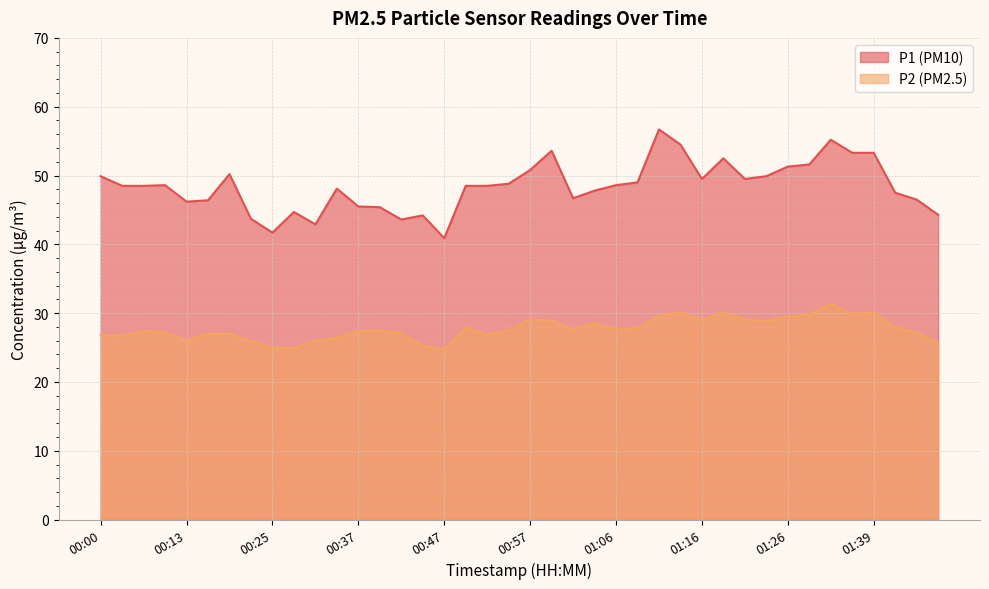

Which series changed the most between 00:00 and 00:52?

P1